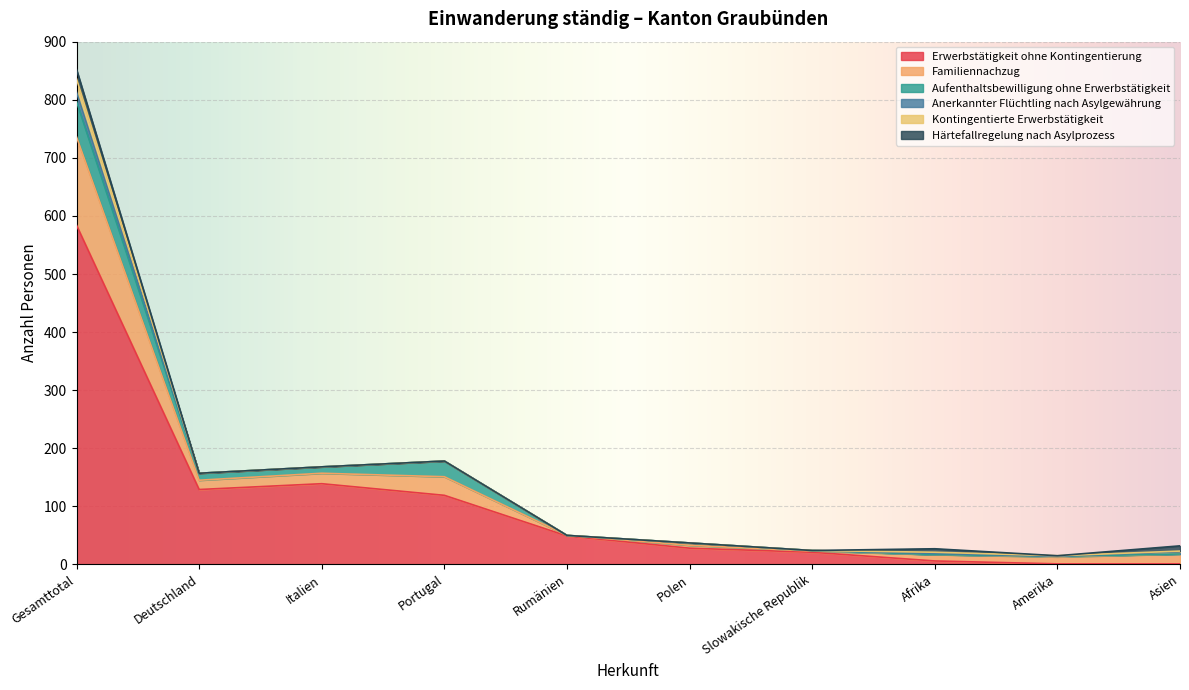

How many interior local peaks does the Familiennachzug series have?

2